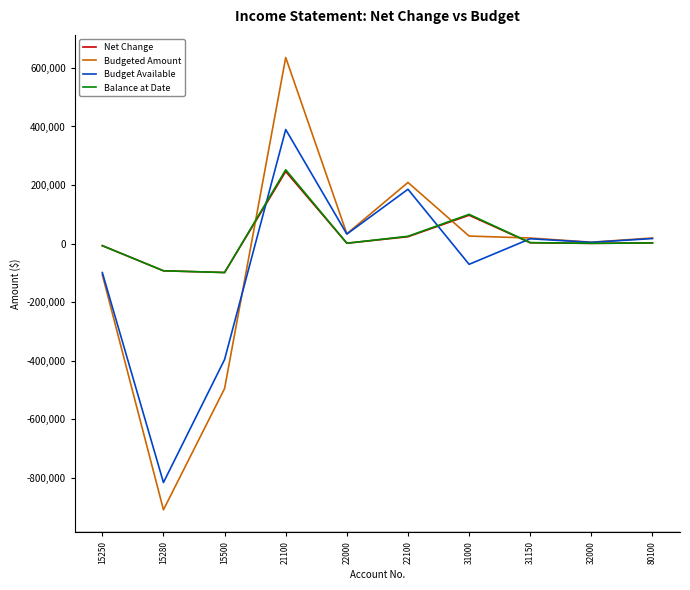

Which series has the widest spread of values?

Budgeted Amount